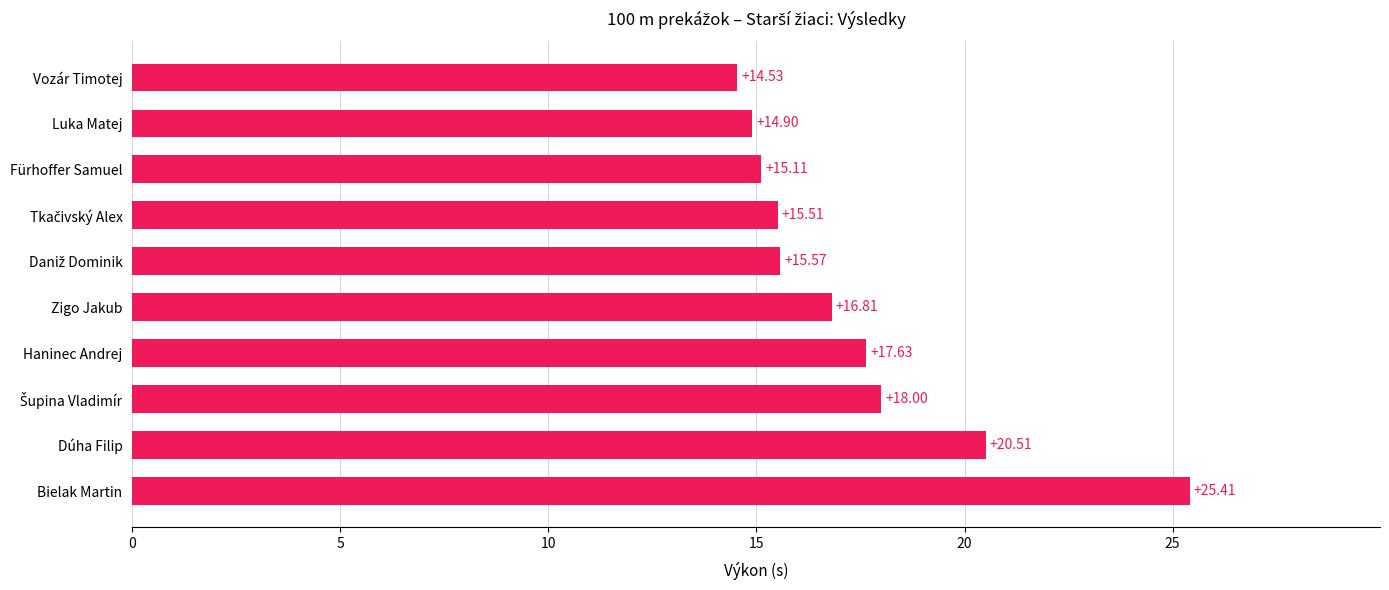

What is the change in value from Haninec Andrej to Fürhoffer Samuel?

-2.5